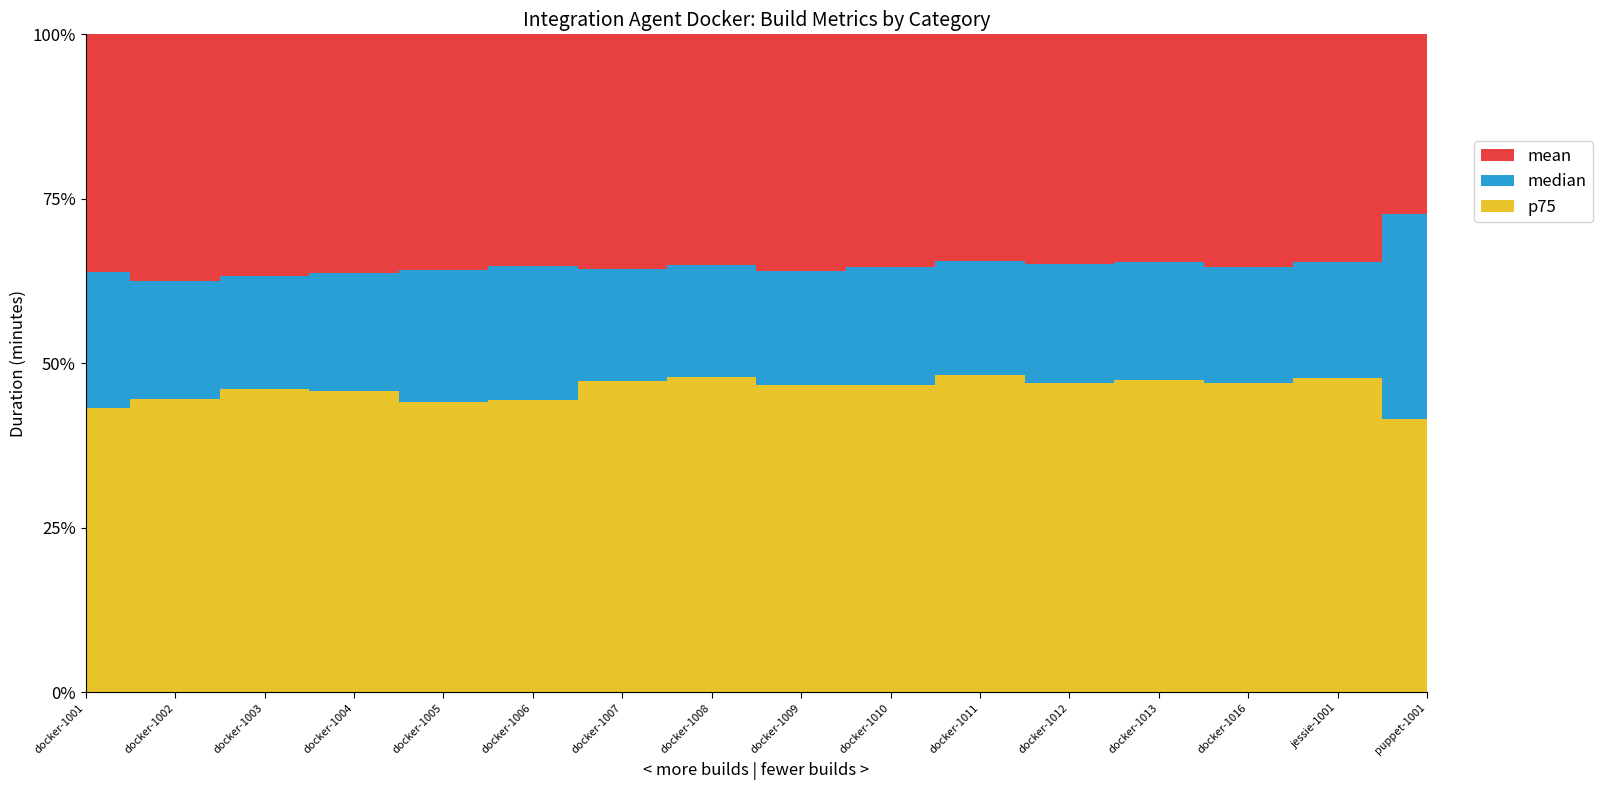

Reading left to right, transcribe all the data shown in this chart.

mean: docker-1001=4.4	docker-1002=4.9	docker-1003=4.0	docker-1004=4.9	docker-1005=5.0	docker-1006=4.5	docker-1007=4.6	docker-1008=4.1	docker-1009=4.6	docker-1010=4.8	docker-1011=4.5	docker-1012=4.4	docker-1013=4.7	docker-1016=4.4	jessie-1001=4.5	puppet-1001=1.6
median: docker-1001=2.5	docker-1002=2.4	docker-1003=1.9	docker-1004=2.4	docker-1005=2.8	docker-1006=2.6	docker-1007=2.2	docker-1008=2.0	docker-1009=2.2	docker-1010=2.5	docker-1011=2.3	docker-1012=2.3	docker-1013=2.4	docker-1016=2.2	jessie-1001=2.3	puppet-1001=1.8
p75: docker-1001=5.3	docker-1002=5.9	docker-1003=5.0	docker-1004=6.1	docker-1005=6.2	docker-1006=5.7	docker-1007=6.1	docker-1008=5.6	docker-1009=6.0	docker-1010=6.4	docker-1011=6.3	docker-1012=5.9	docker-1013=6.5	docker-1016=5.9	jessie-1001=6.3	puppet-1001=2.4